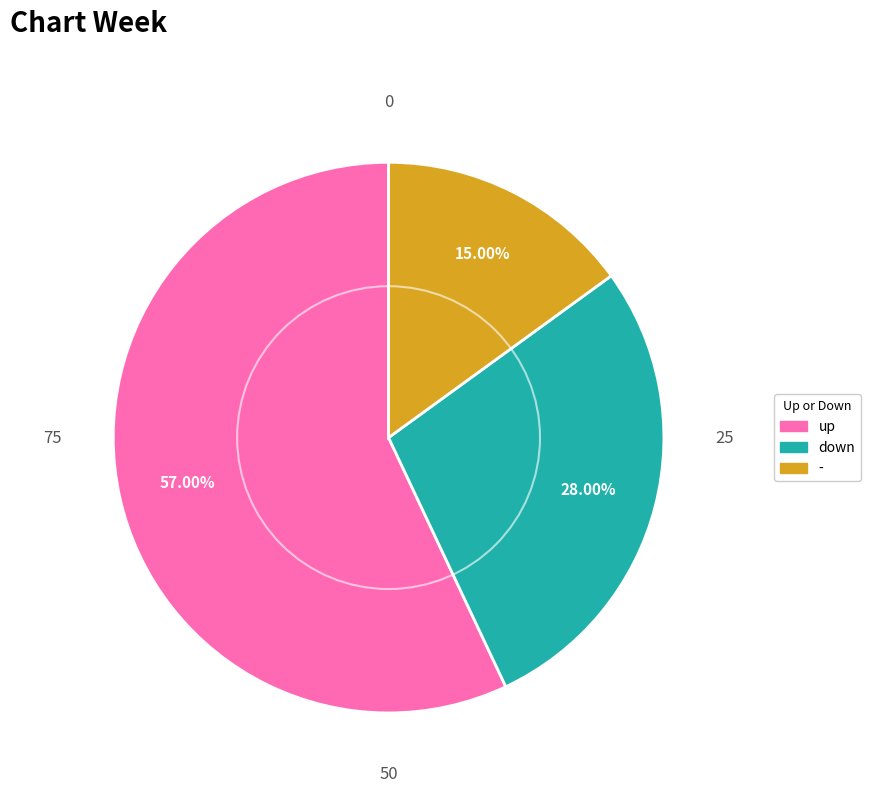

Which has a higher value, - or down?

down